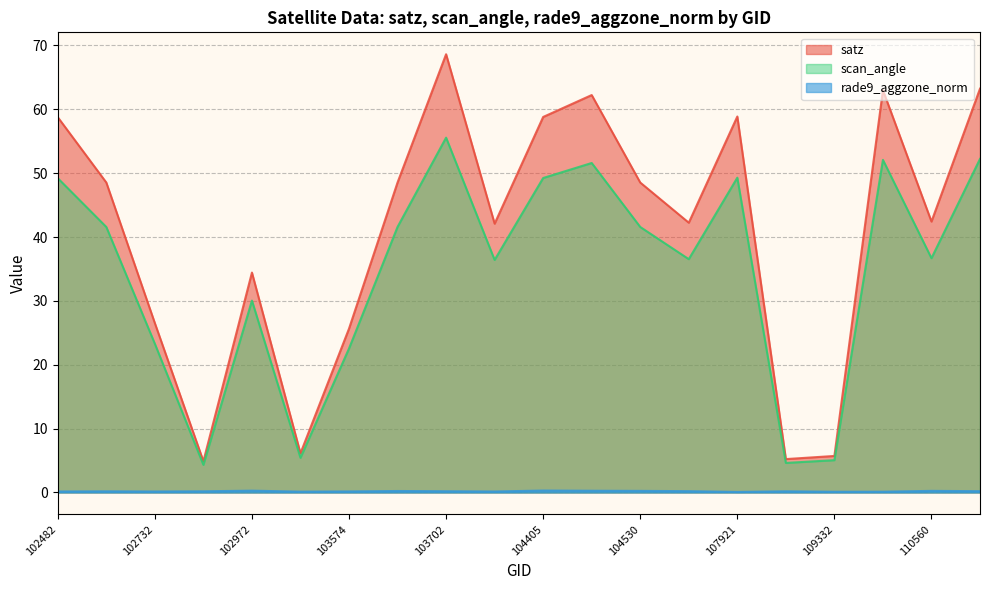

What is the value of the satz point at the 8th from the left?

48.5